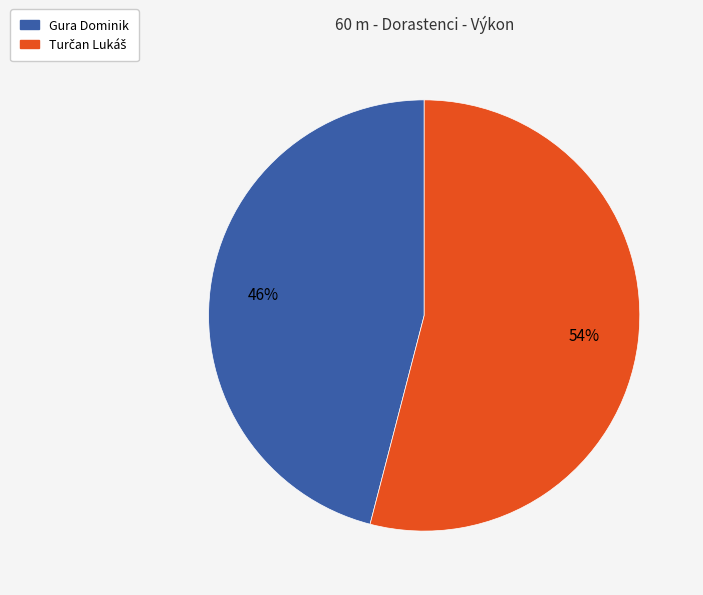

To the nearest percent, what portion does Gura Dominik represent?

46%